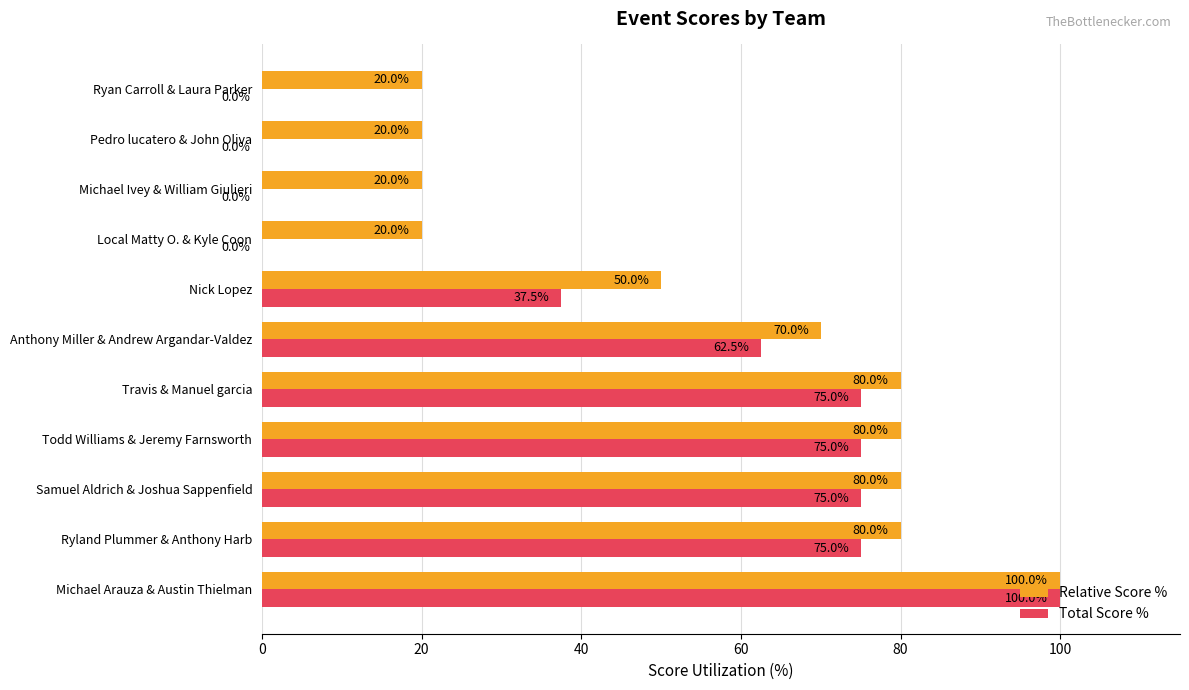

The value of Relative Score % at Samuel Aldrich & Joshua Sappenfield is 49.0. True or false?

False